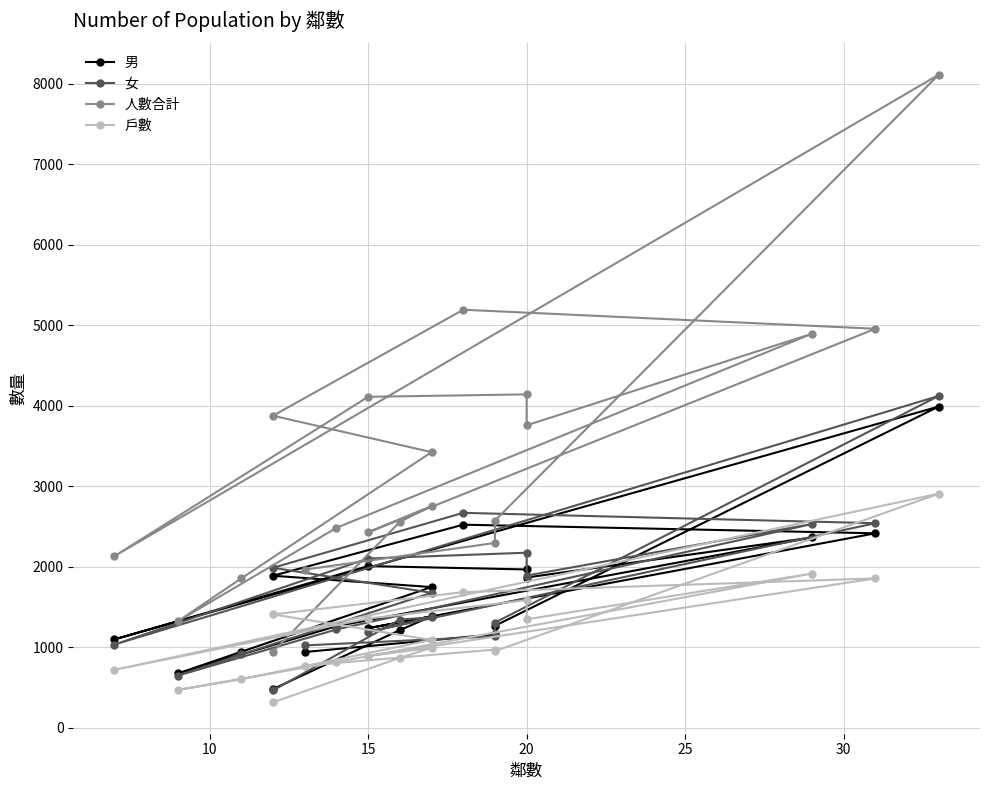

True or false: 人數合計 and 女 cross at least once.

False